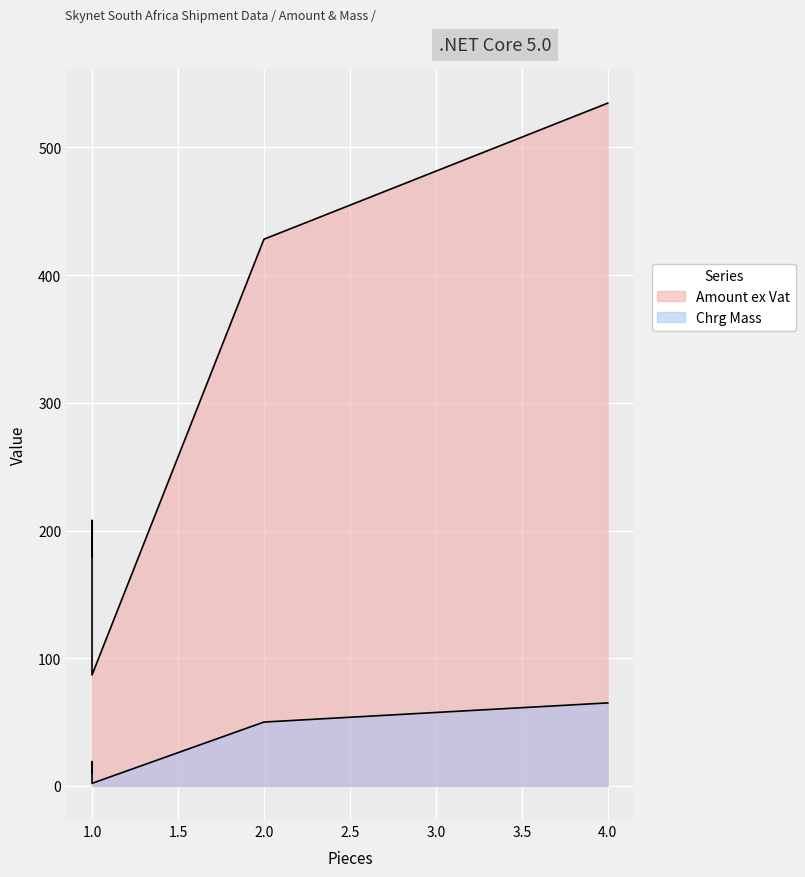

What is the spread (max minus min) of values at 2?

378.1